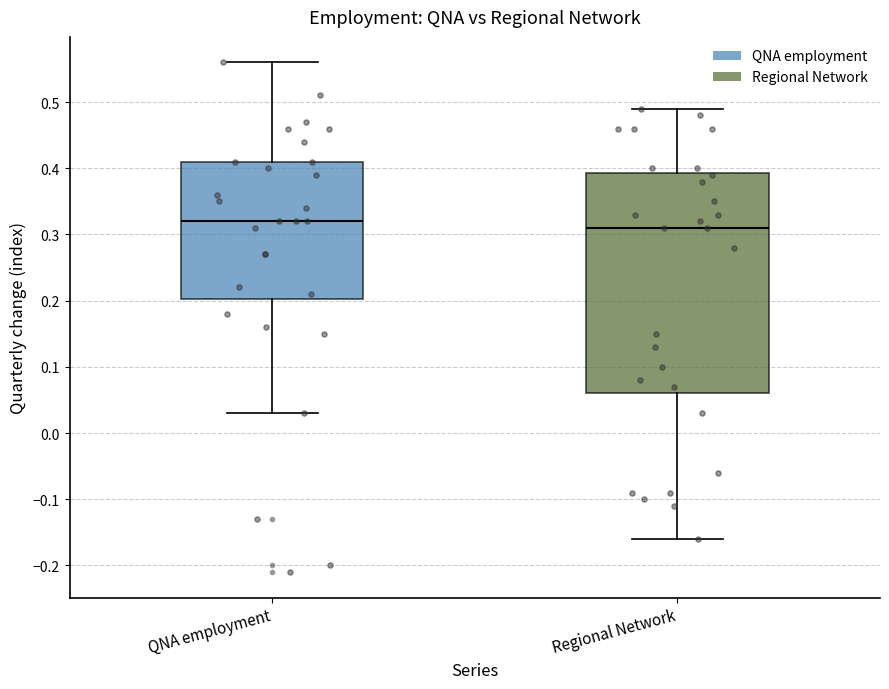

Reading left to right, read every box against the y-axis: the position of its median line, the range the box covers, and the ends of its whiskers. The values are not printed on the chart, so give them approximately, as read against the axis.

QNA employment: median 0.32, box 0.20 to 0.41, whiskers 0.03 to 0.56
Regional Network: median 0.31, box 0.06 to 0.39, whiskers -0.16 to 0.49